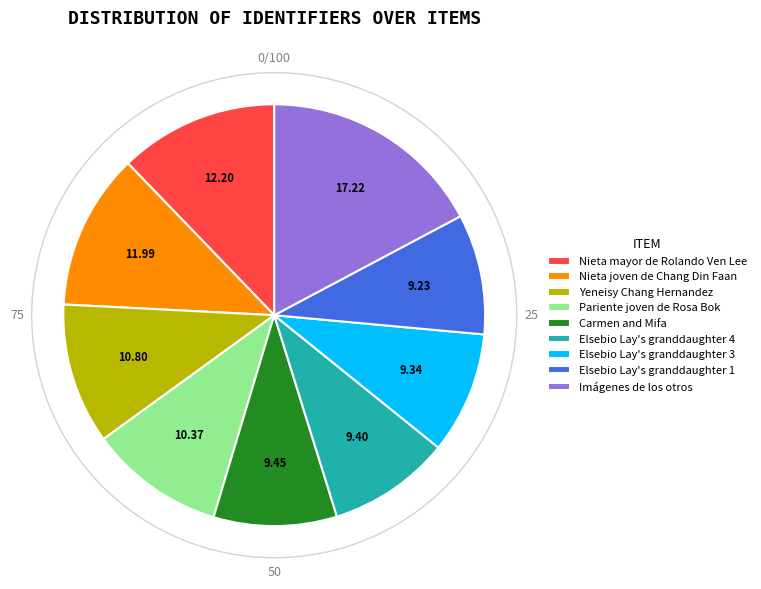

Between Nieta mayor de Rolando Ven Lee and Carmen and Mifa, which is larger?

Nieta mayor de Rolando Ven Lee